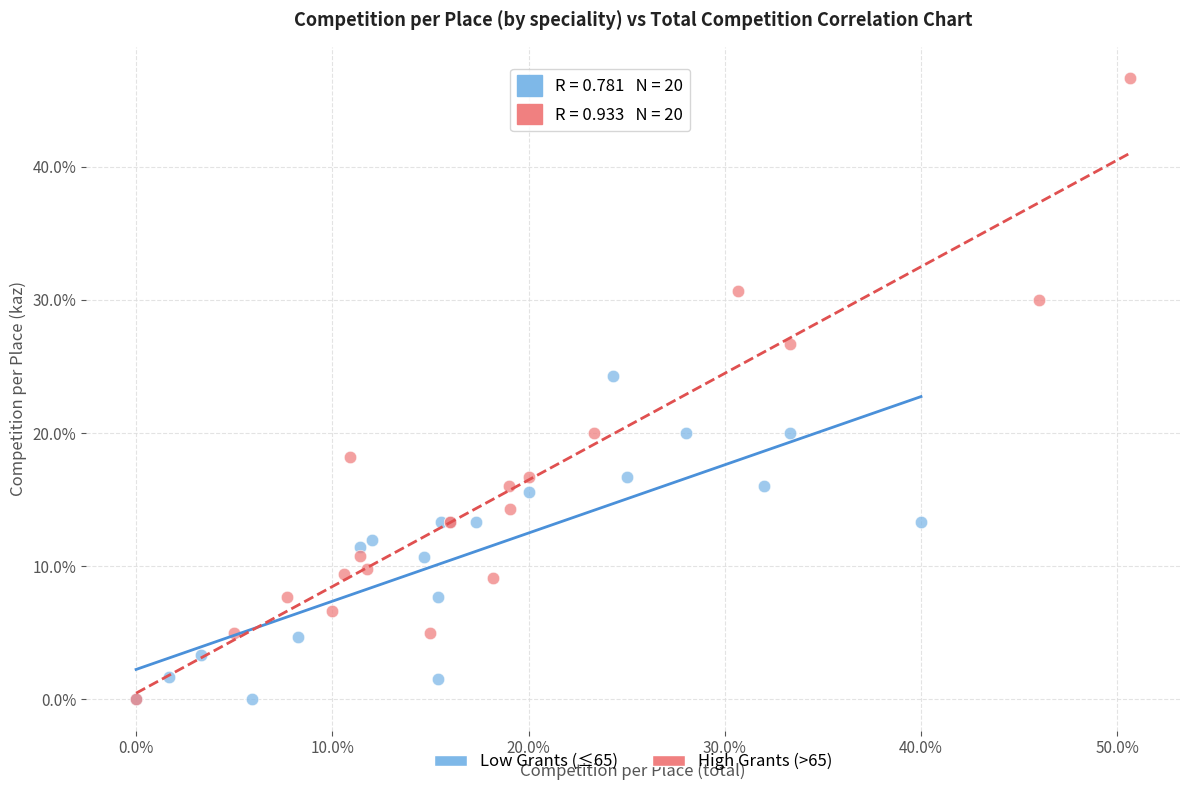

What are all the series names shown in the legend?

Low Grants (≤65), High Grants (>65)